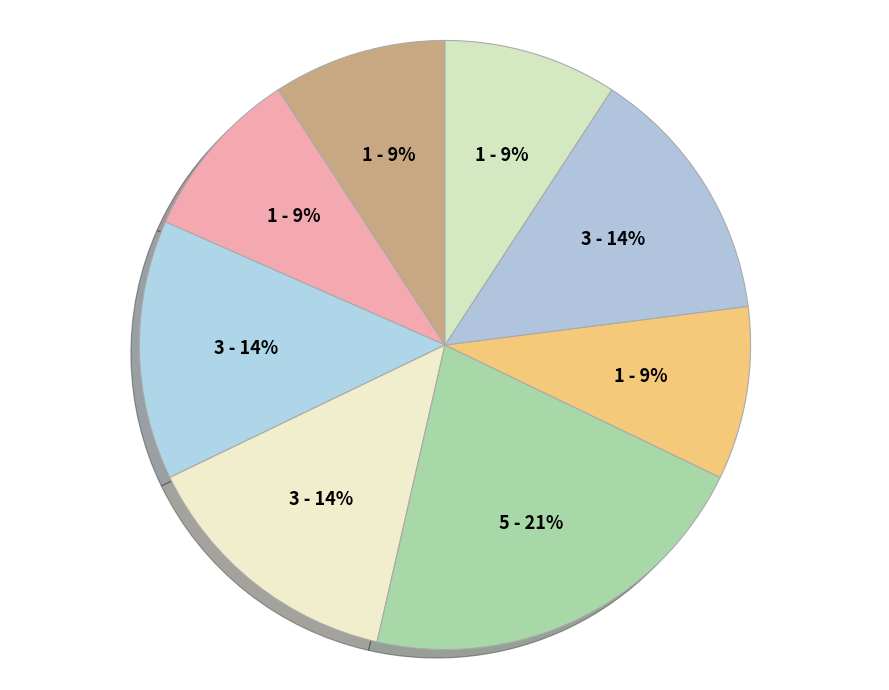

How many segments does this pie chart have?

8